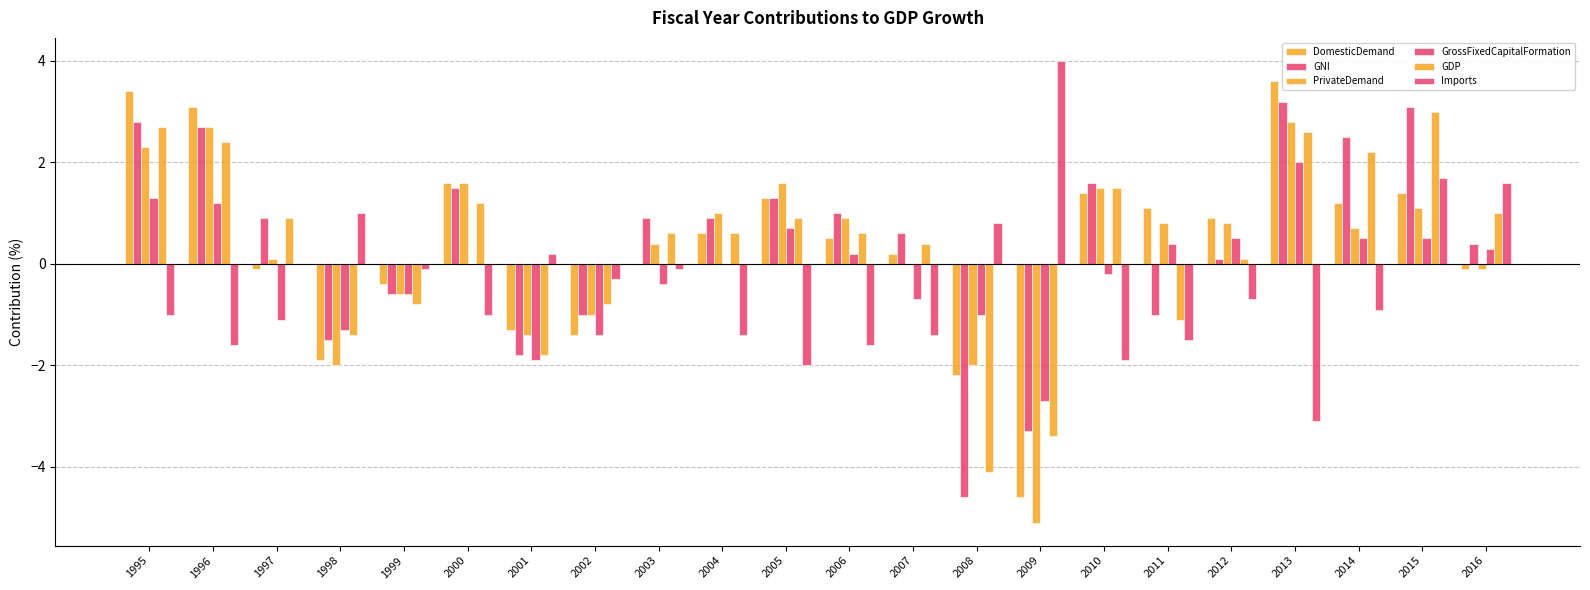

At which category does the chart reach its peak across all series?

2009